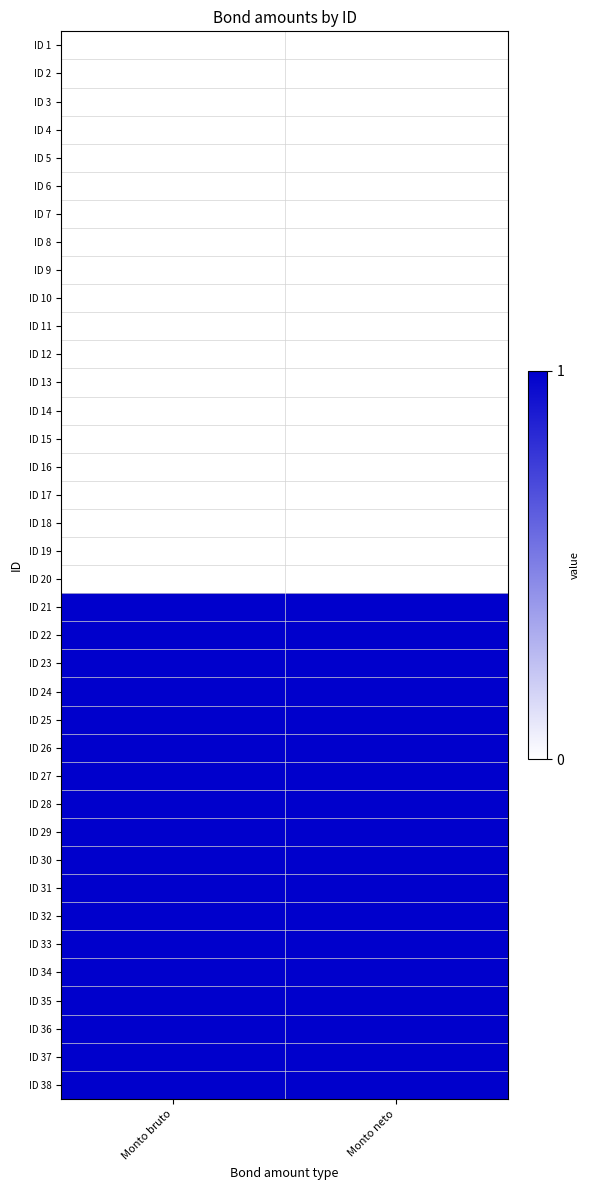

Which has a higher value, Monto neto or Monto bruto?

Monto neto